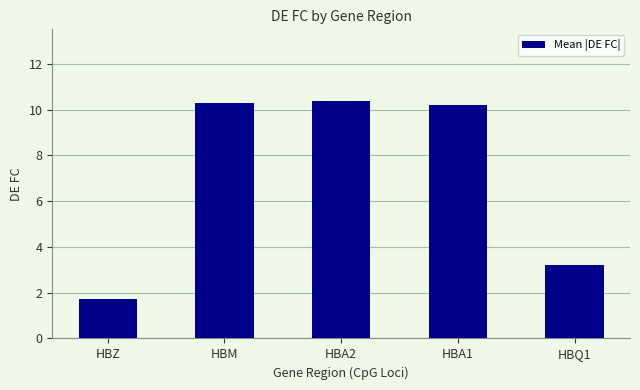

Reading right to left, extract all data points from this chart.

3.2	10.2	10.4	10.3	1.7